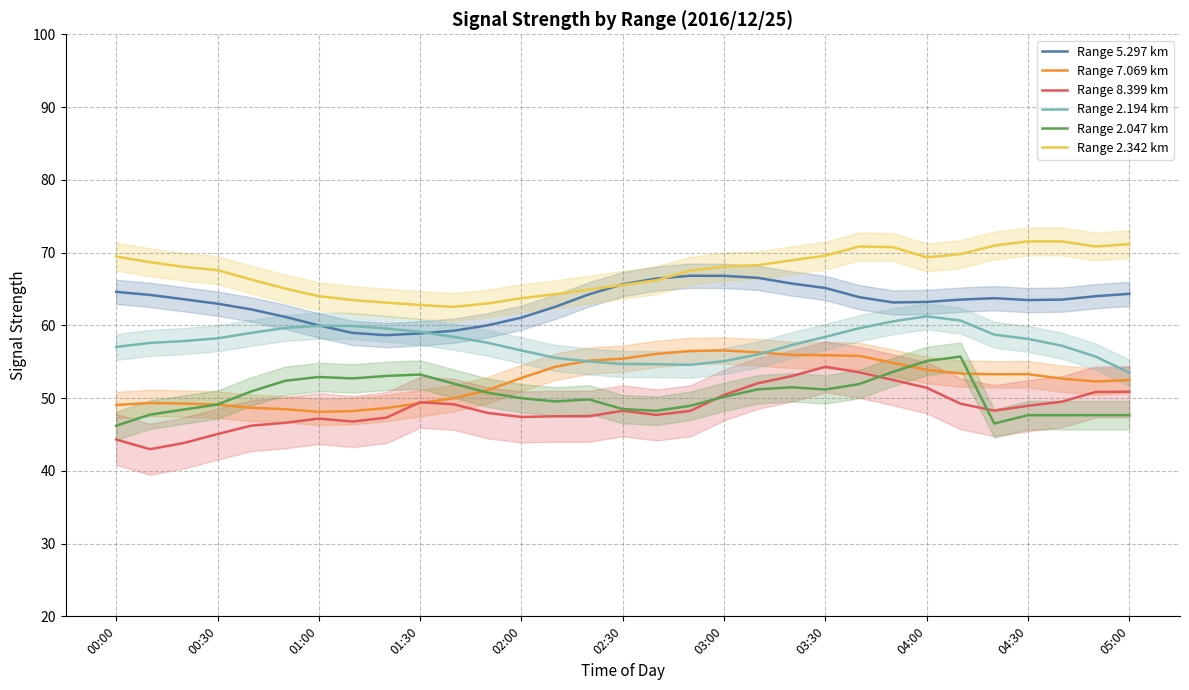

True or false: Range 5.297 km has more than 1 points higher than both neighbors.

True